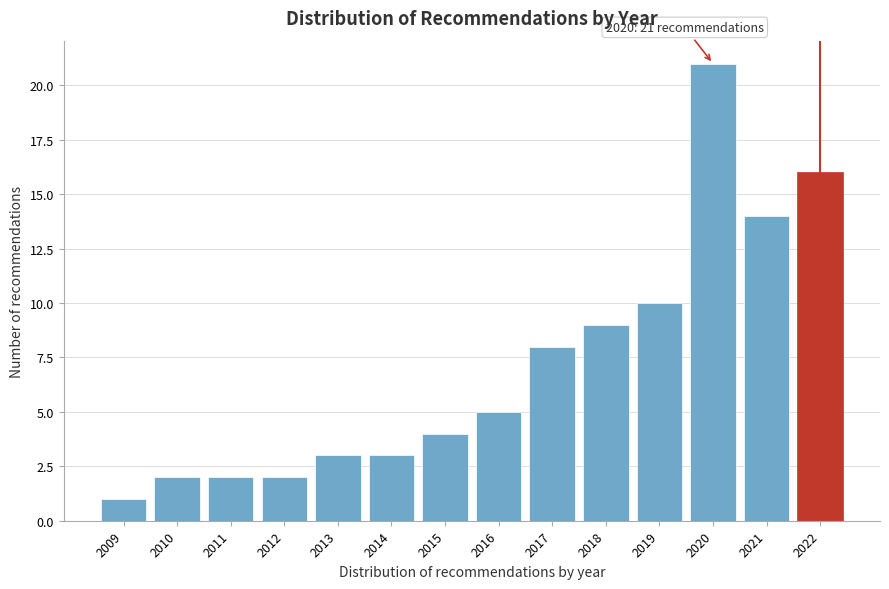

Reading left to right, transcribe all the data shown in this chart.

1	2	2	2	3	3	4	5	8	9	10	21	14	16